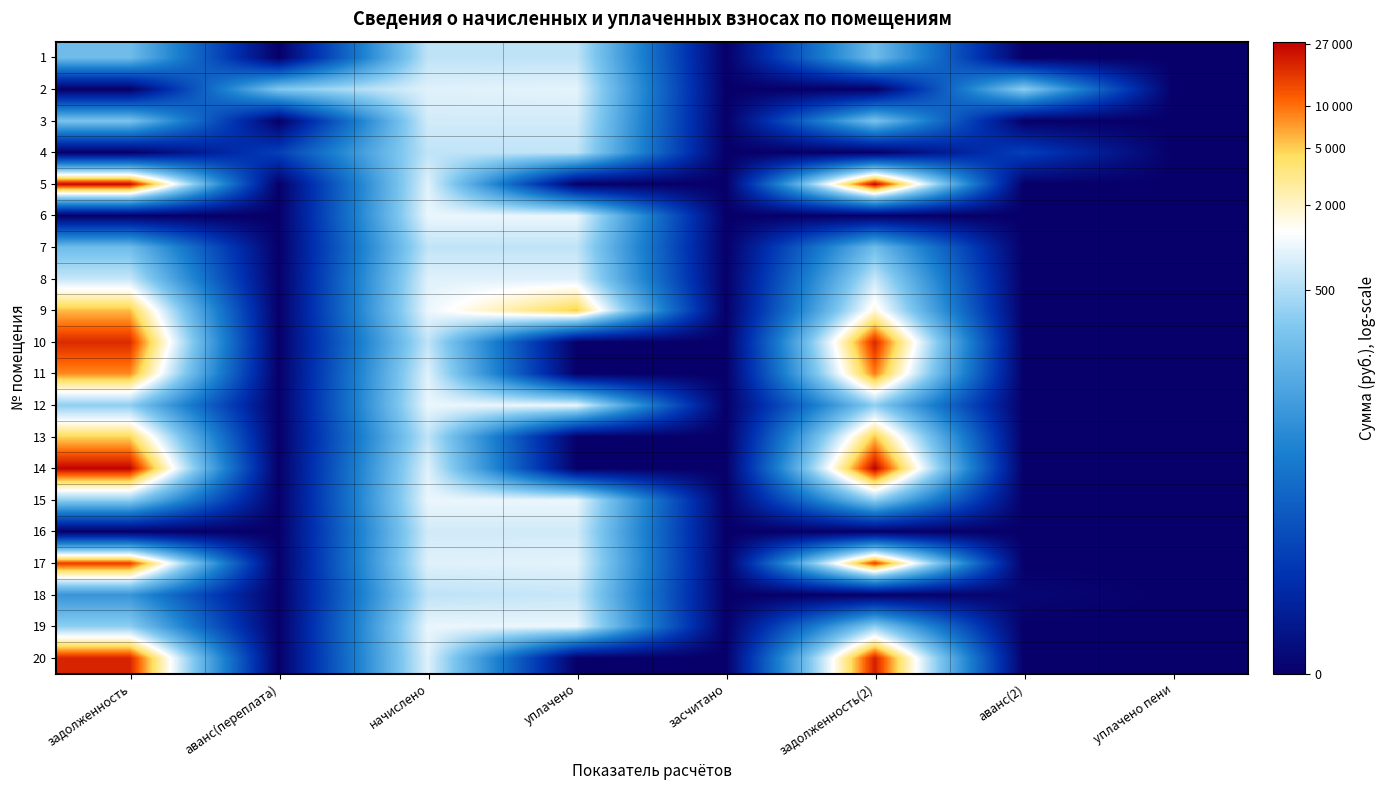

At how many categories does at least one series exceed 3?

6